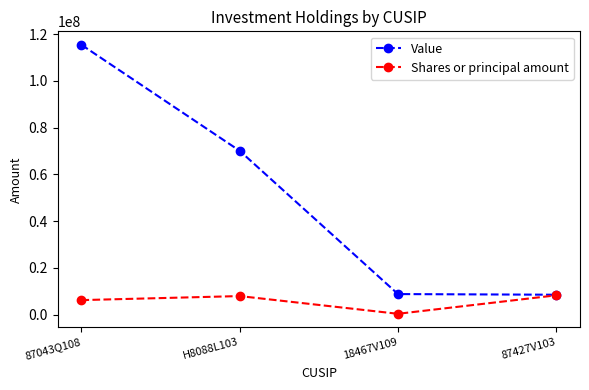

True or false: Shares or principal amount has a value of 6241521 at 87043Q108.

True